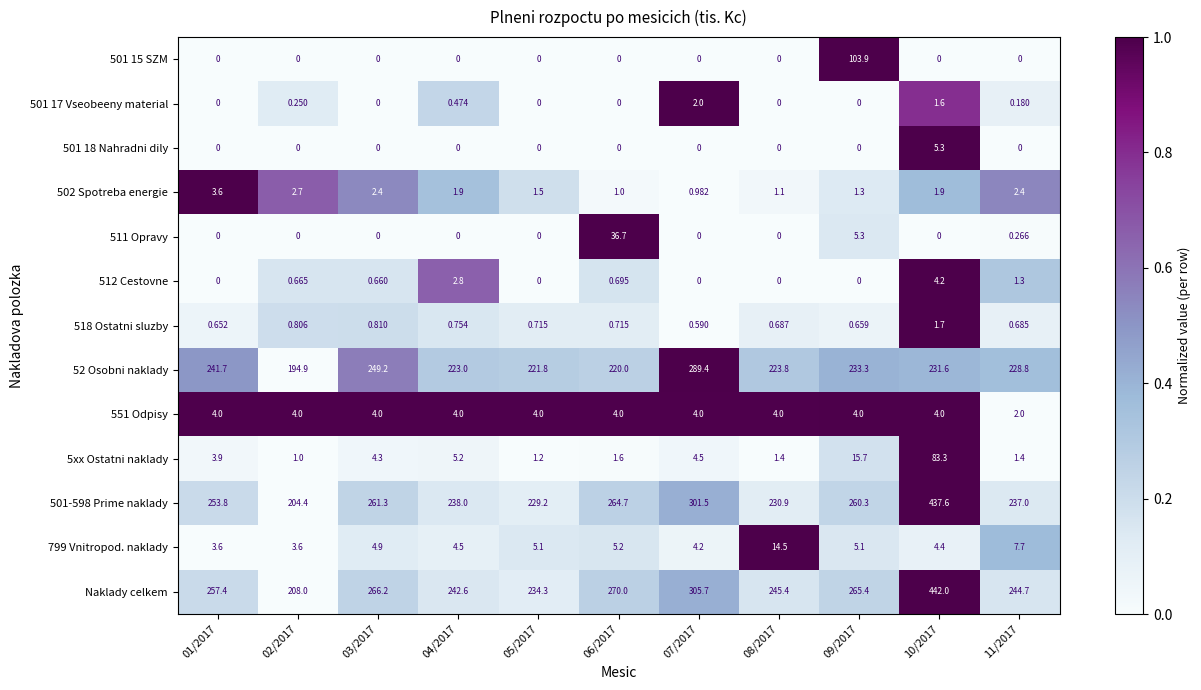

Which series has the largest range (max minus min)?

Naklady celkem